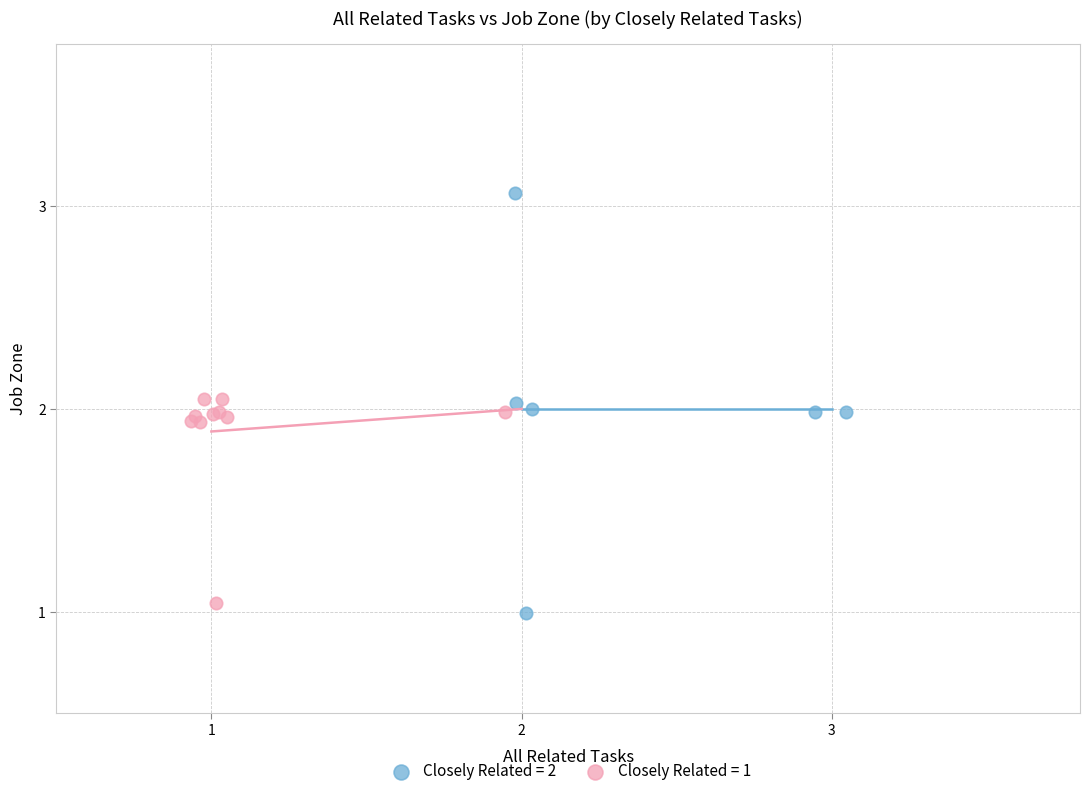

Which series reaches the maximum Y coordinate?

Closely Related = 2